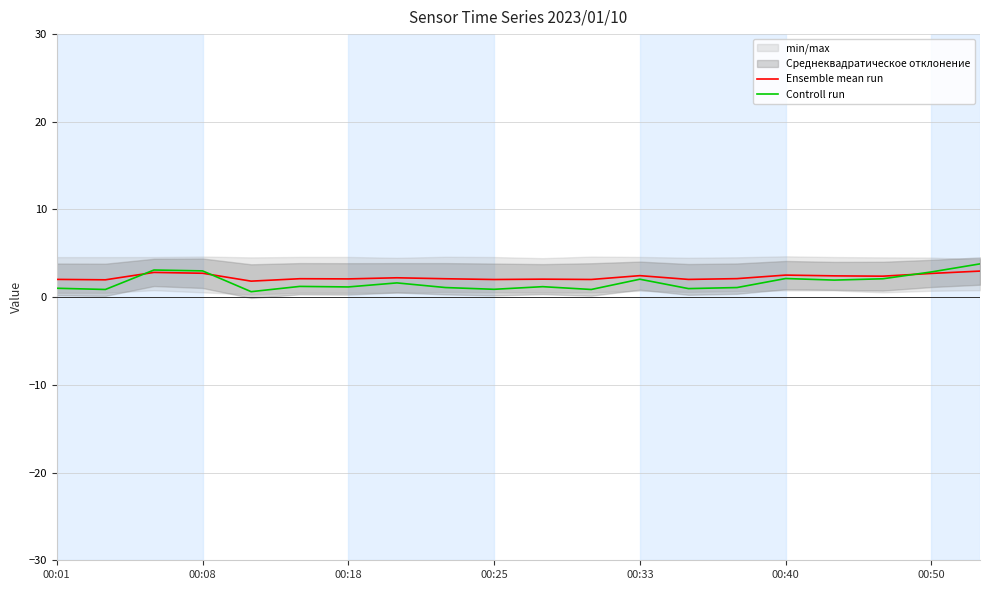

After their last crossing, which series has the higher values: Ensemble mean run or Controll run?

Controll run